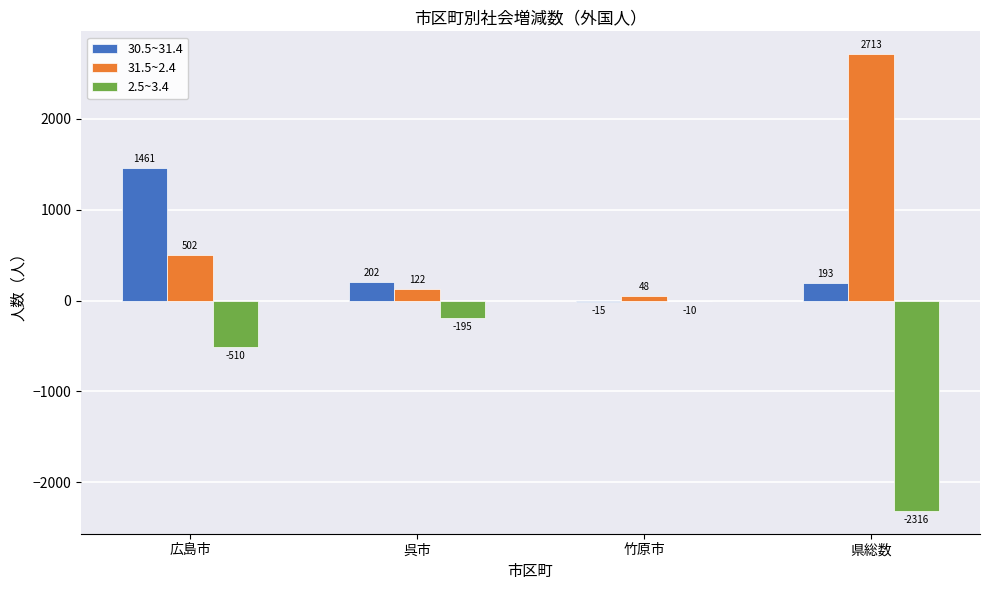

True or false: 31.5~2.4 has a value of 502 at 広島市.

True